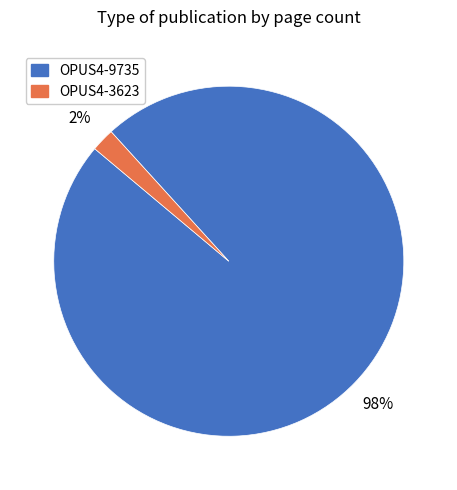

Which category has the biggest portion of the pie?

OPUS4-9735